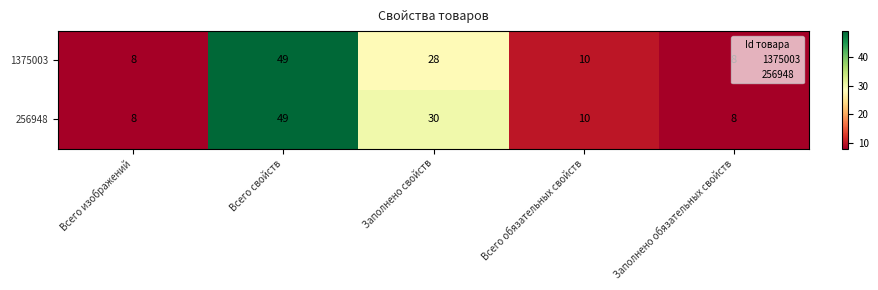

What is the difference between the maximum and minimum values in the 1375003 series?

41